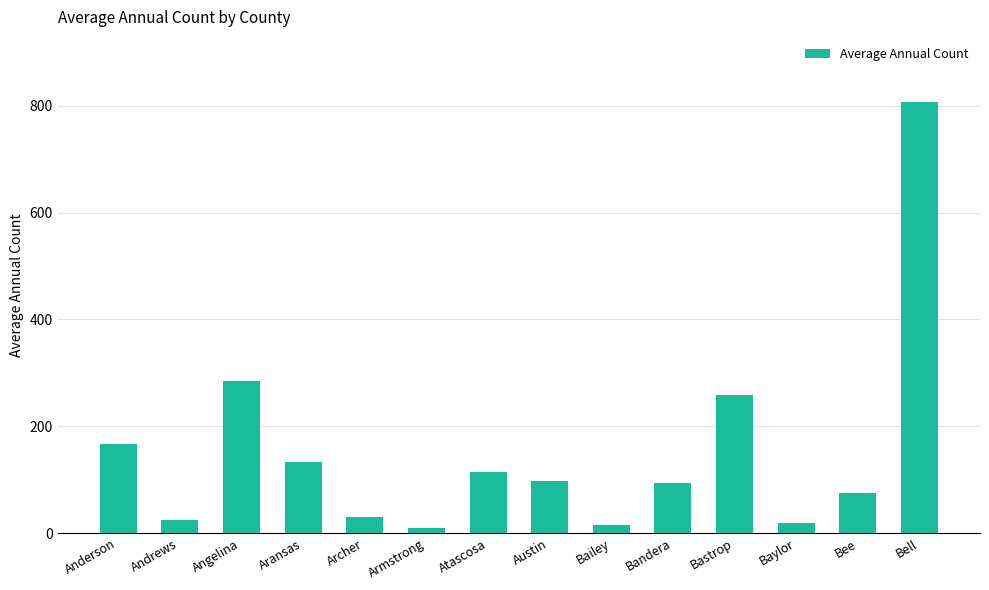

What is the greatest value displayed?

808